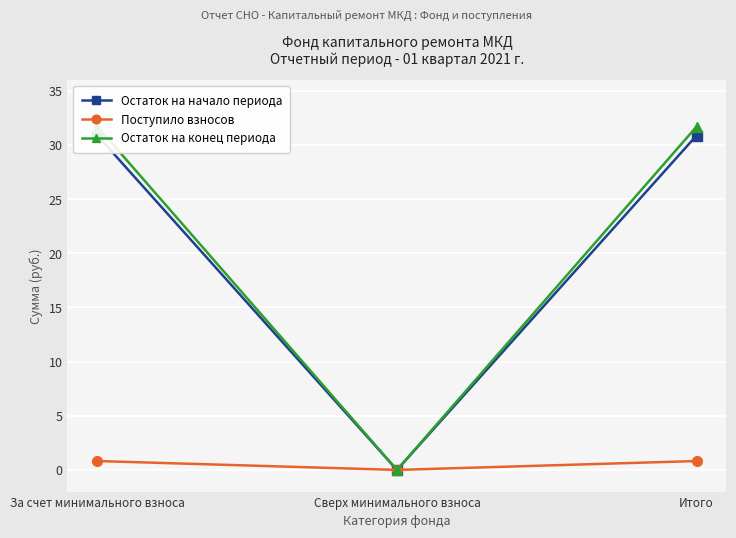

Which series changed the most between За счет минимального взноса and Итого?

Остаток на начало периода